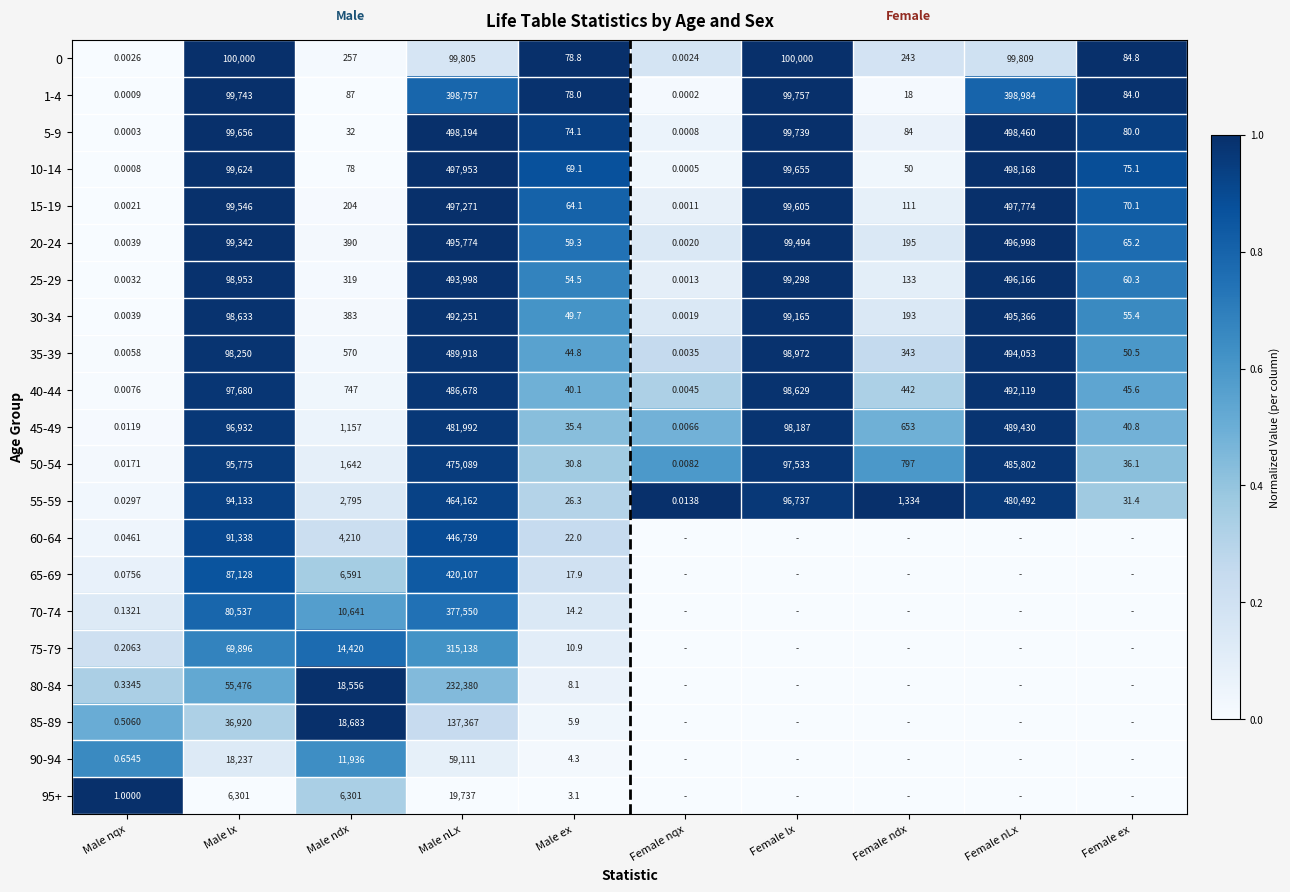

At which label does 25-29 reach its peak?

Female nLx